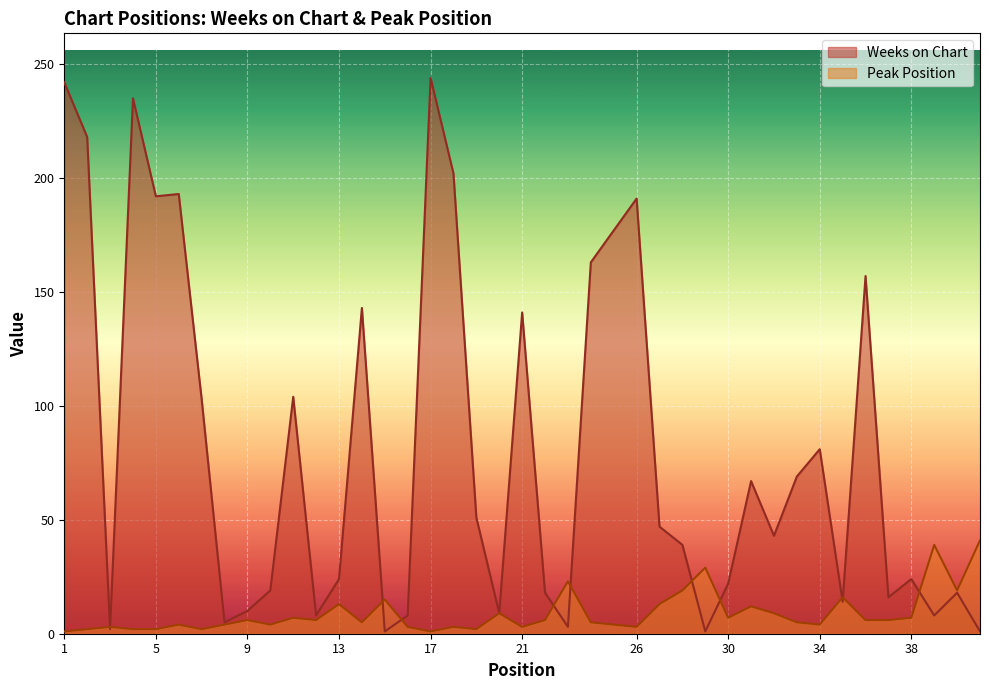

Reading left to right, what are all the values shown in this chart?

Weeks on Chart: 242	218	2	235	192	193	103	5	10	19	104	8	24	143	1	8	244	202	51	9	141	18	3	163	191	47	39	1	22	67	43	69	81	14	157	16	24	8	18	1
Peak Position: 1	2	3	2	2	4	2	4	6	4	7	6	13	5	15	3	1	3	2	9	3	6	23	5	3	13	19	29	7	12	9	5	4	16	6	6	7	39	19	41